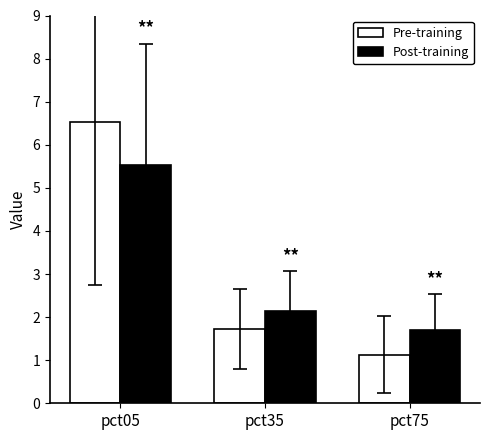

What is the sum of all Pre-training values?

9.4